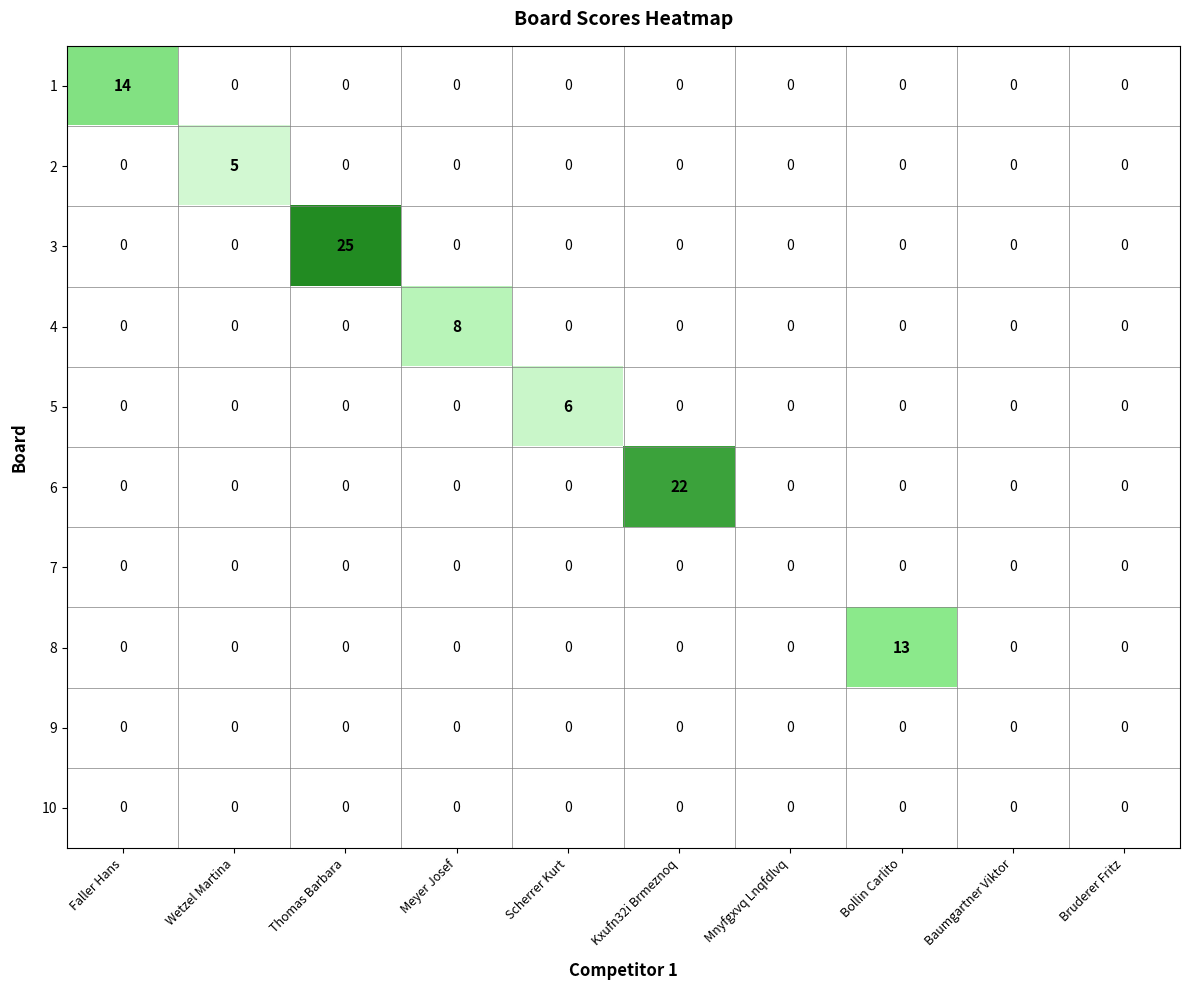

The value of 8 at Thomas Barbara is 7. True or false?

False